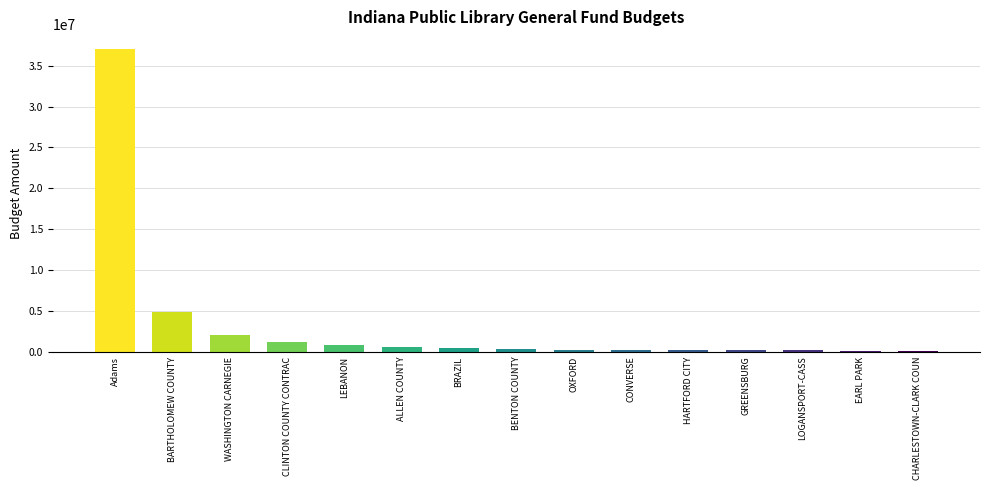

The chart shows a value of 1483917 at BARTHOLOMEW COUNTY. True or false?

False